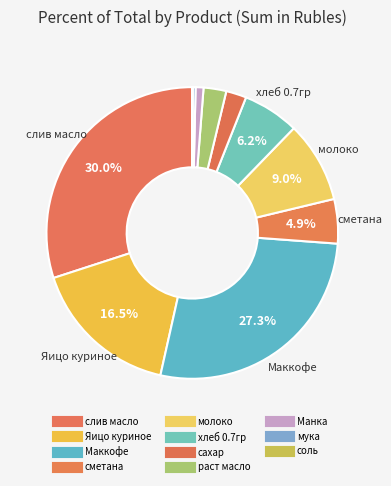

Rank the categories by value from highest to lowest.

слив масло, Маккофе, Яицо куриное, молоко, хлеб 0.7гр, сметана, раст масло, сахар, Манка, мука, соль